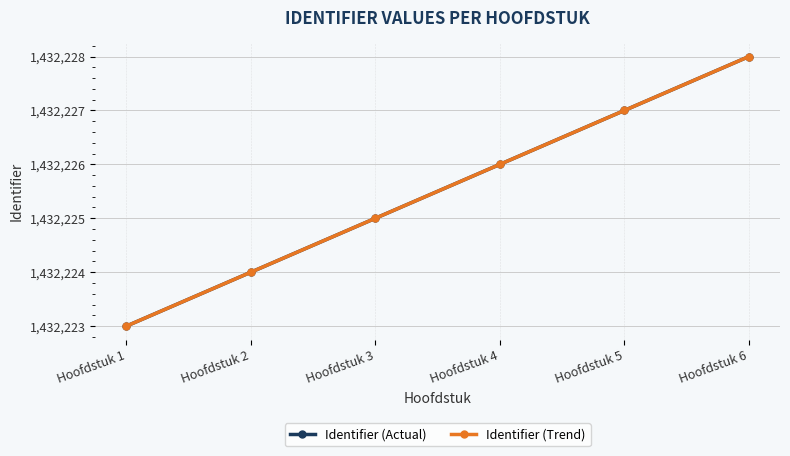

What is the difference between the maximum and minimum values in the Identifier (Trend) series?

5